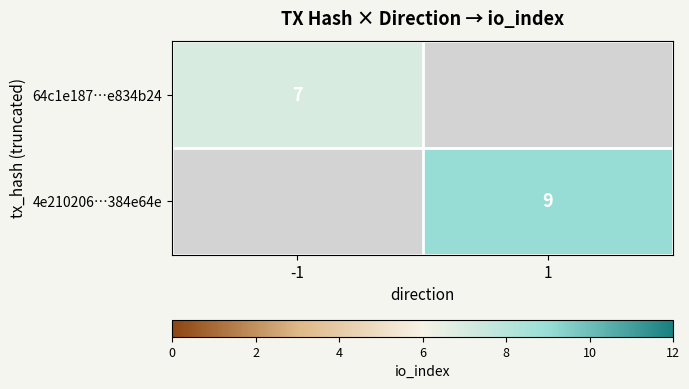

True or false: 4e210206…384e64e has a value of 13 at 1.

False